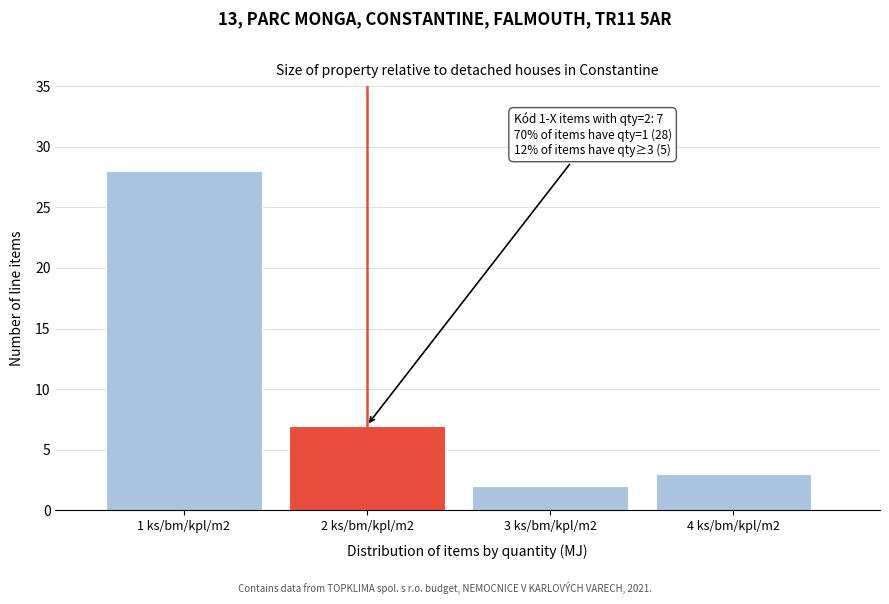

Reading left to right, transcribe all the data shown in this chart.

28	7	2	3